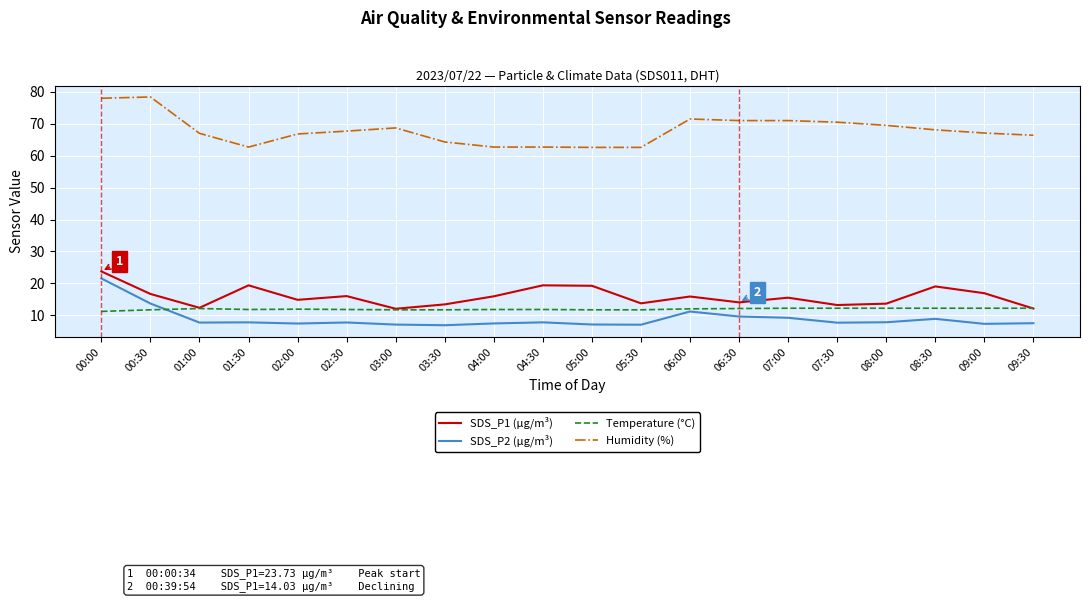

Which category has the highest value in the SDS_P2 (µg/m³) series?

00:00